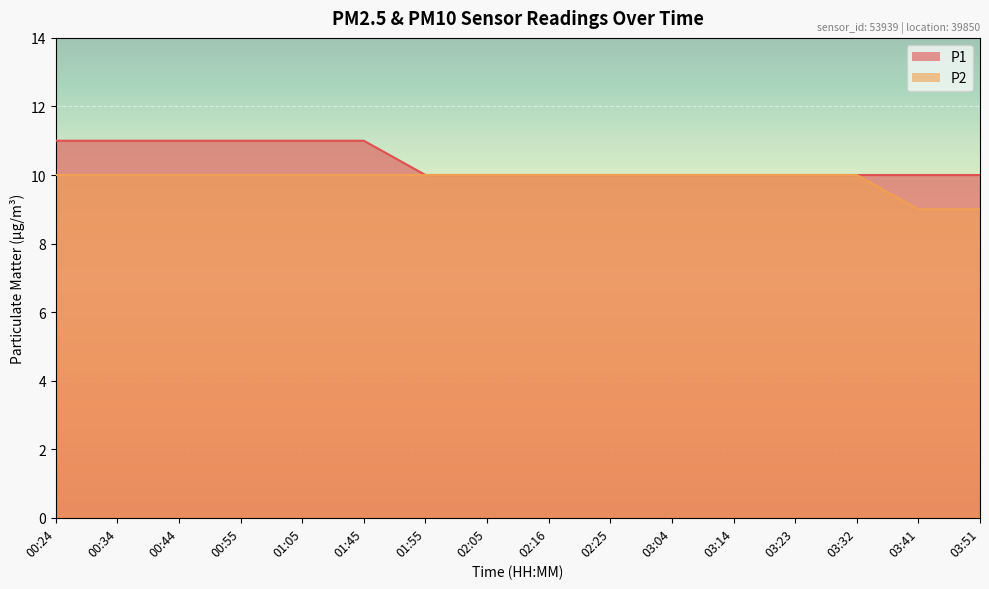

How many lines are shown in the chart?

2